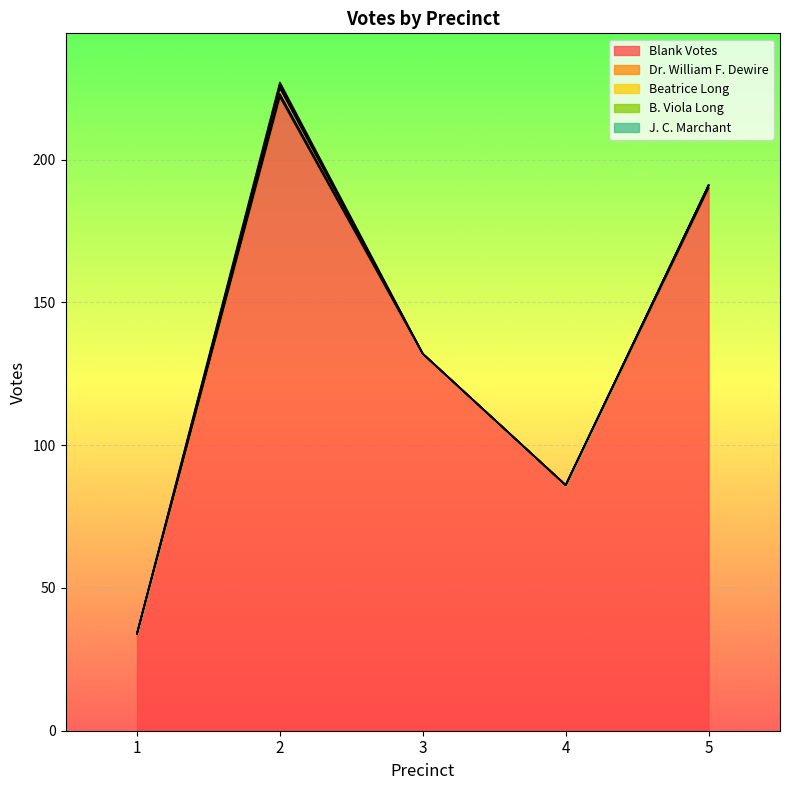

What is the total value across all series at 2?

227